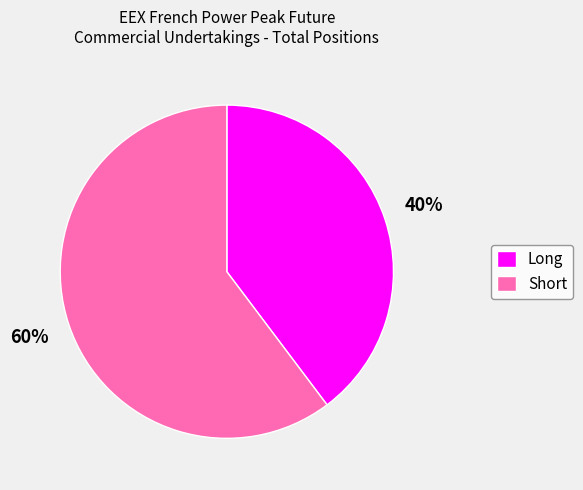

How many slices are in this pie chart?

2